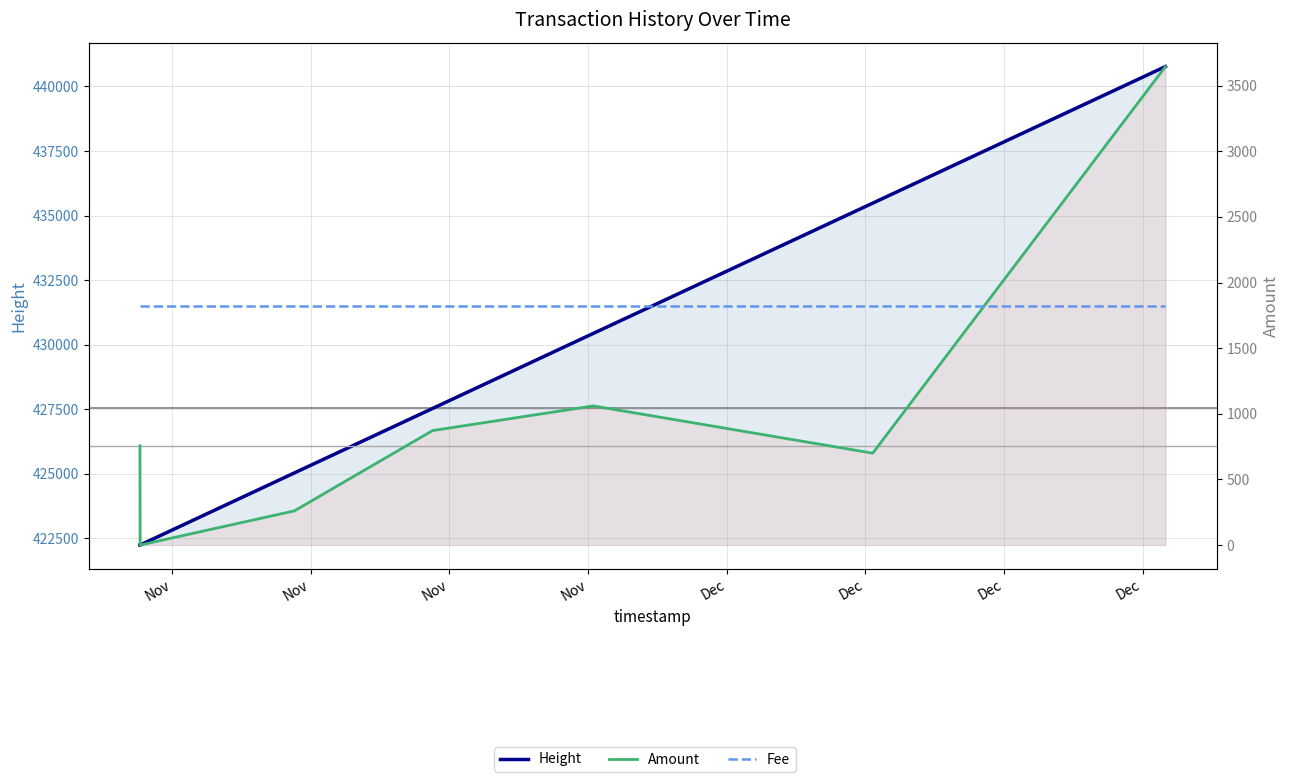

True or false: Height and Amount cross at least once.

False